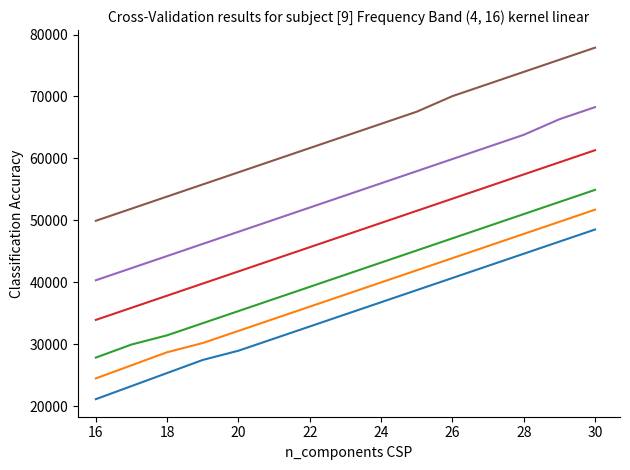

What is the greatest value displayed?

77886.4